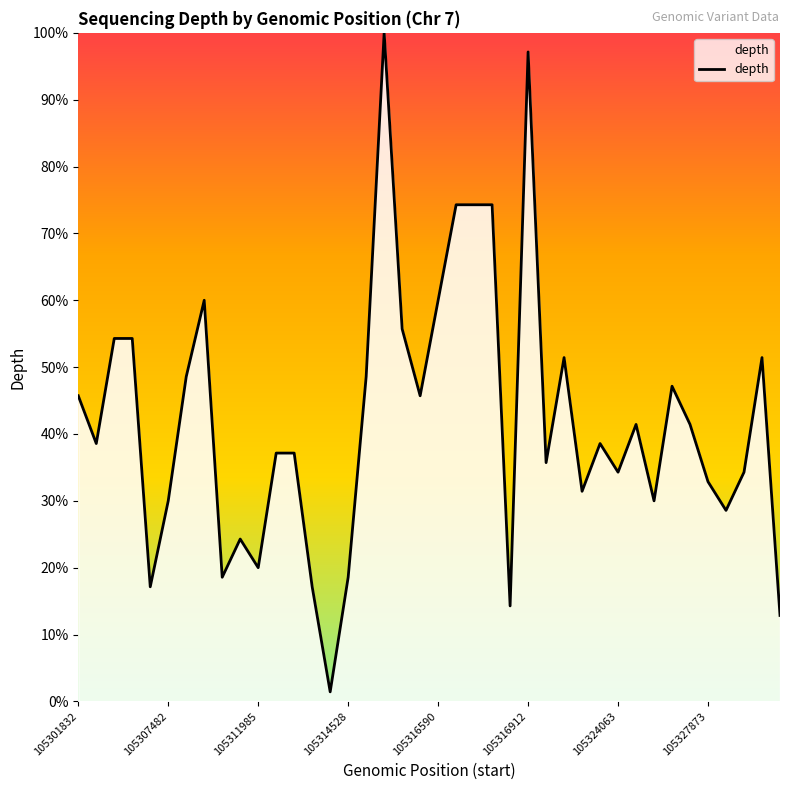

How many lines are shown in the chart?

1